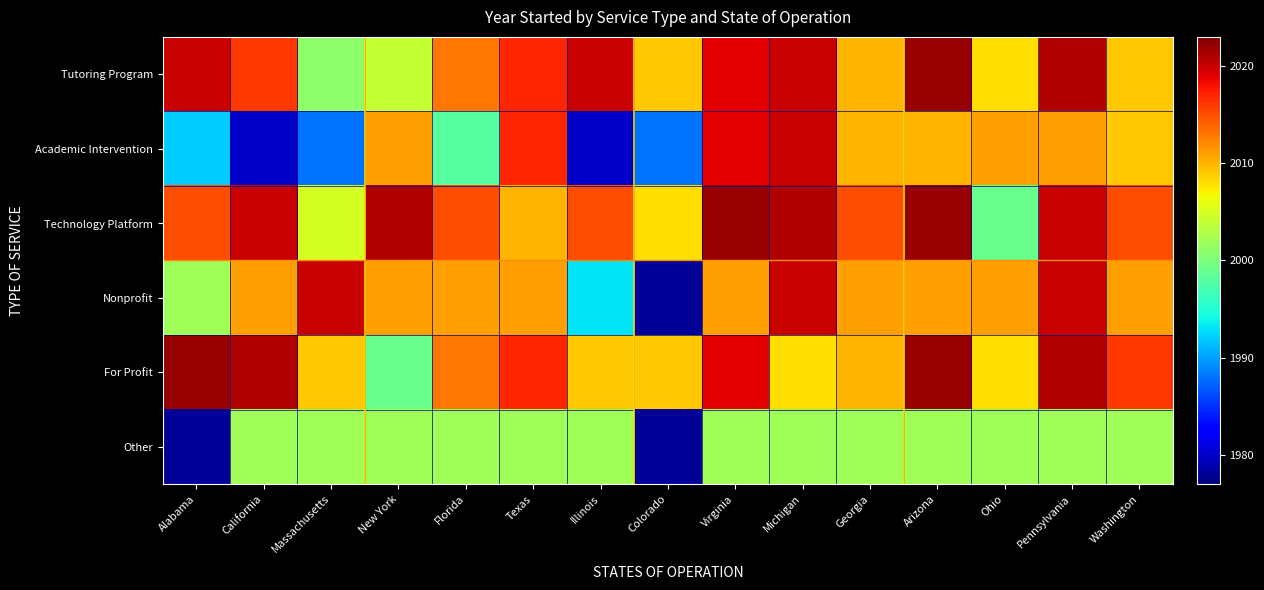

Count the number of categories in the chart.

15